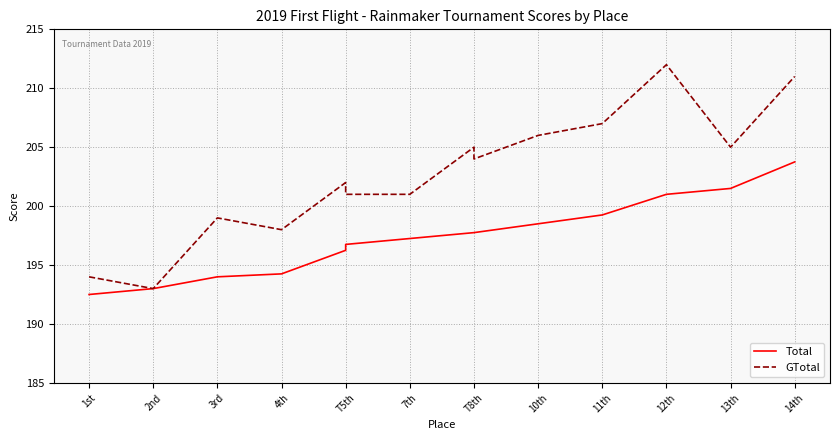

How many lines are shown in the chart?

2